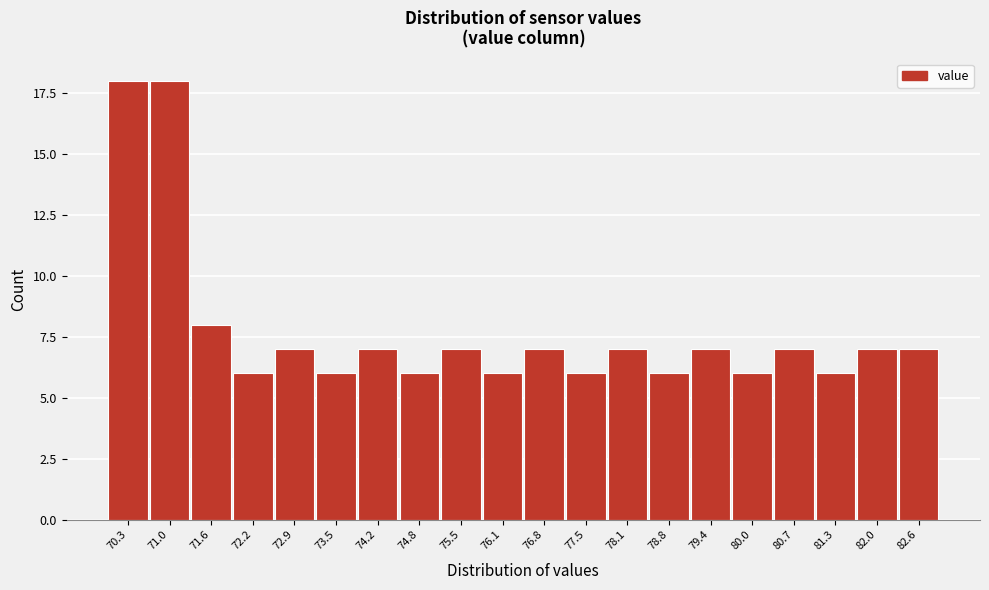

Reading left to right, what are all the values shown in this chart?

70.3=18	71.0=18	71.6=8	72.2=6	72.9=7	73.5=6	74.2=7	74.8=6	75.5=7	76.1=6	76.8=7	77.5=6	78.1=7	78.8=6	79.4=7	80.0=6	80.7=7	81.3=6	82.0=7	82.6=7